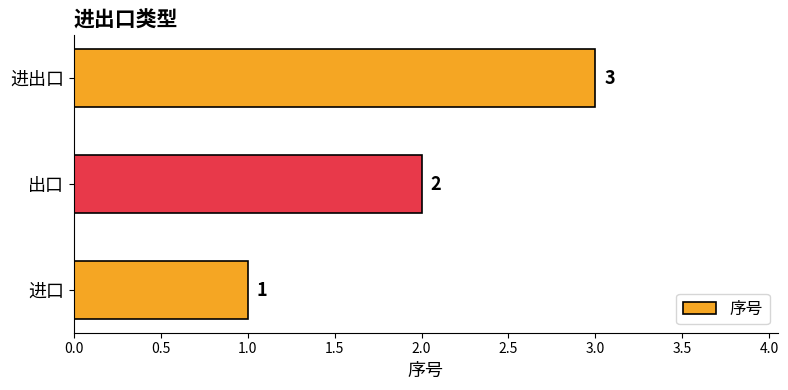

Where is the data nearest to the value 2?

出口